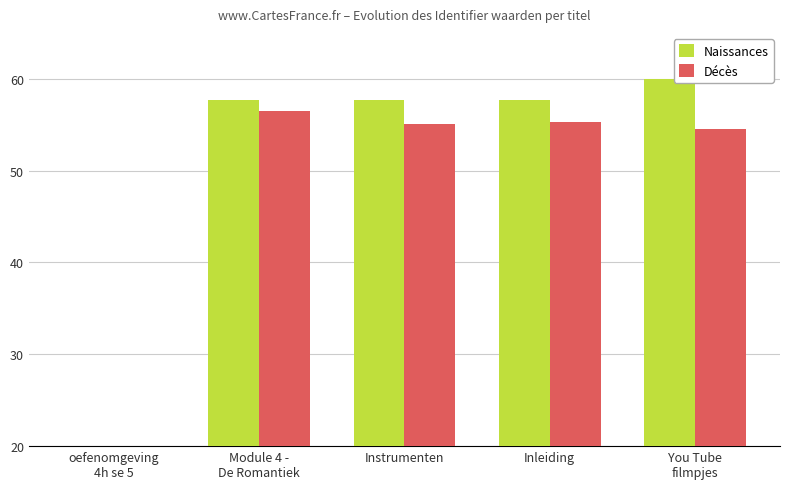

Reading left to right, list all the values displayed in this chart.

Naissances: oefenomgeving
4h se 5=20.0	Module 4 -
De Romantiek=57.7	Instrumenten=57.7	Inleiding=57.7	You Tube
filmpjes=60.0
Décès: oefenomgeving
4h se 5=20.0	Module 4 -
De Romantiek=56.5	Instrumenten=55.0	Inleiding=55.3	You Tube
filmpjes=54.6